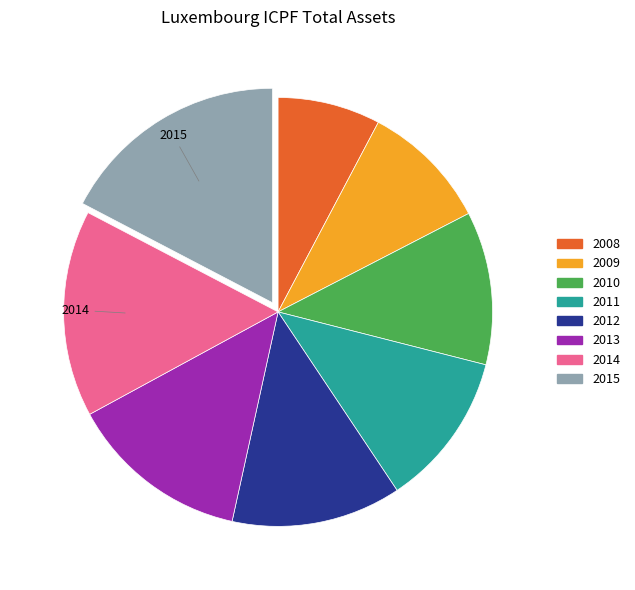

How many segments does this pie chart have?

8